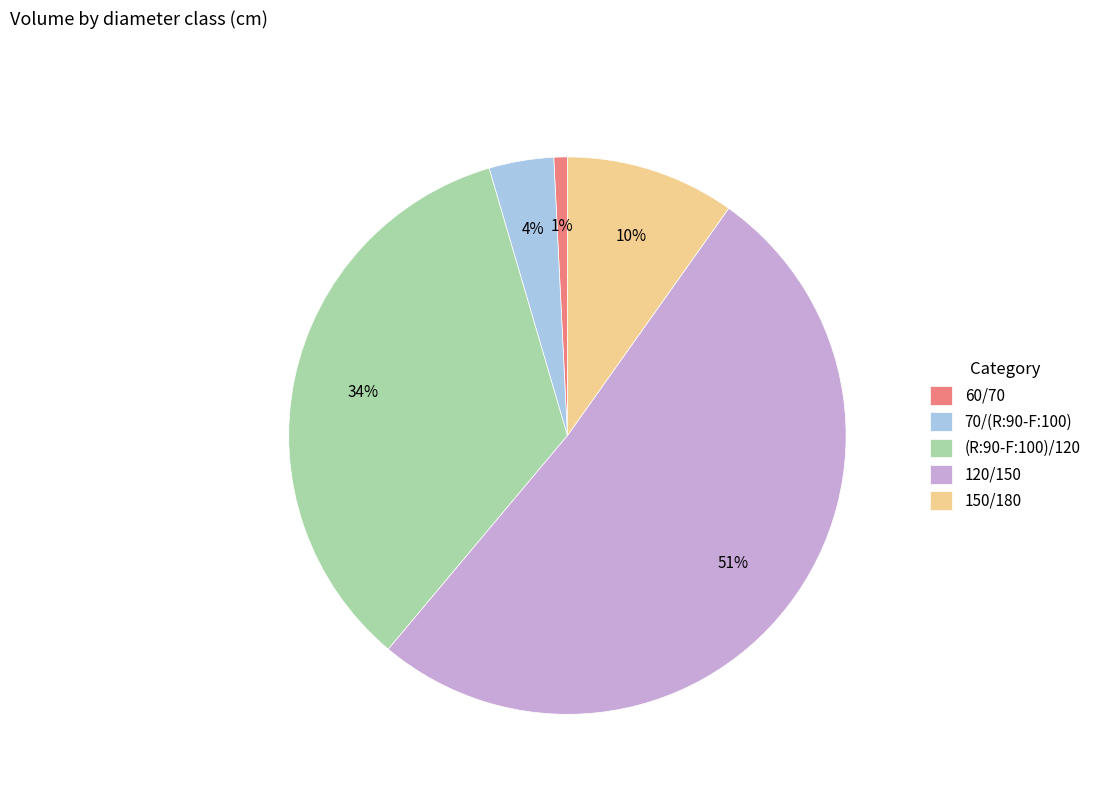

Rank the categories by value from lowest to highest.

60/70, 70/(R:90-F:100), 150/180, (R:90-F:100)/120, 120/150